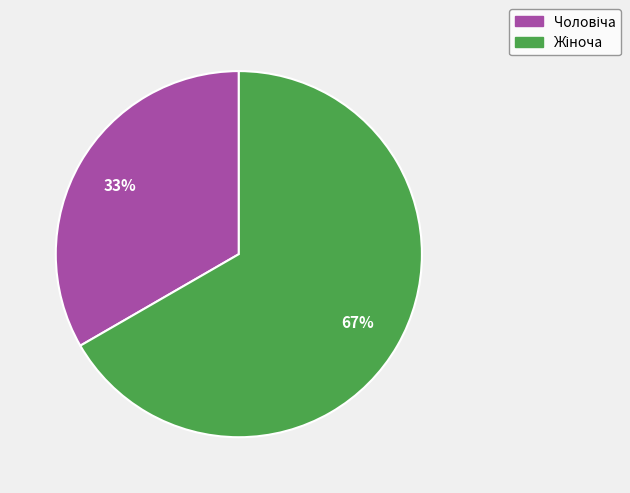

To the nearest percent, what is the average slice percentage?

50%